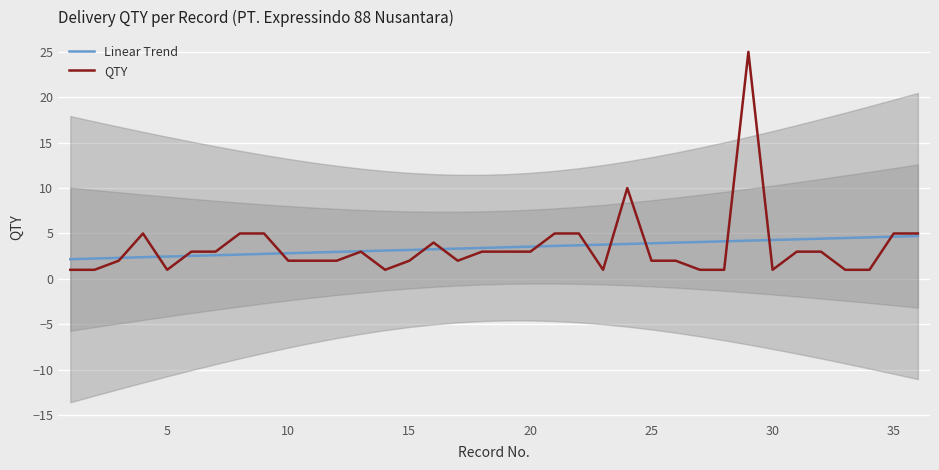

Is this an area chart (filled region under the line)?

No